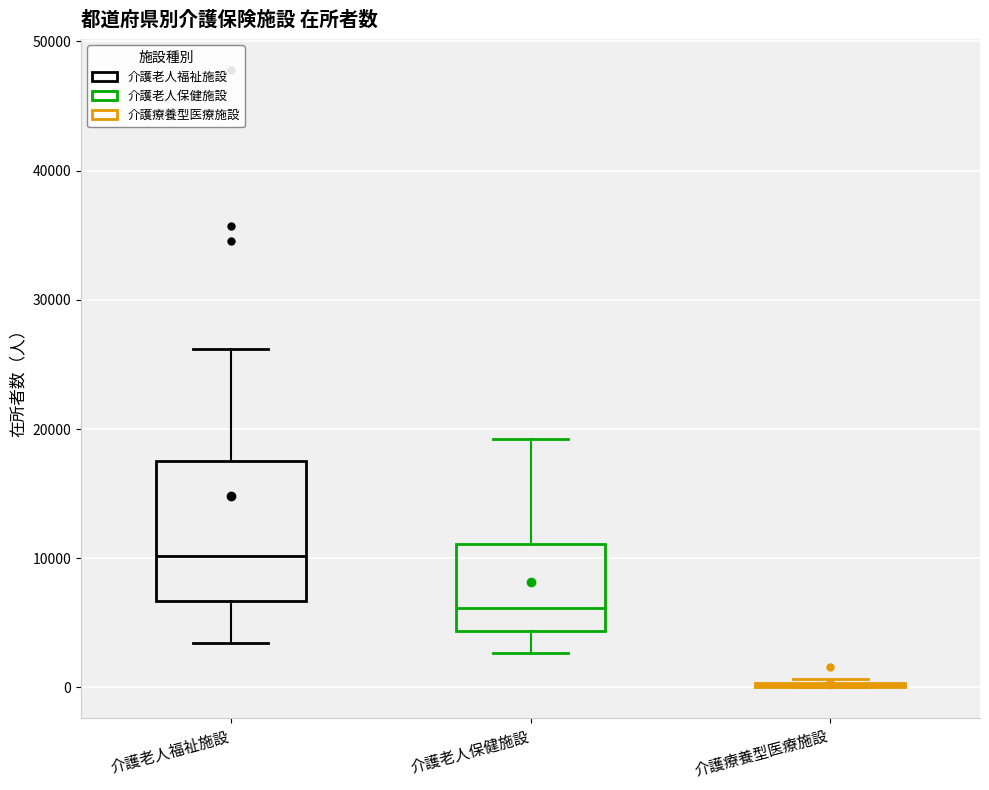

Which box is the tallest, from its lower edge to its upper edge?

介護老人福祉施設